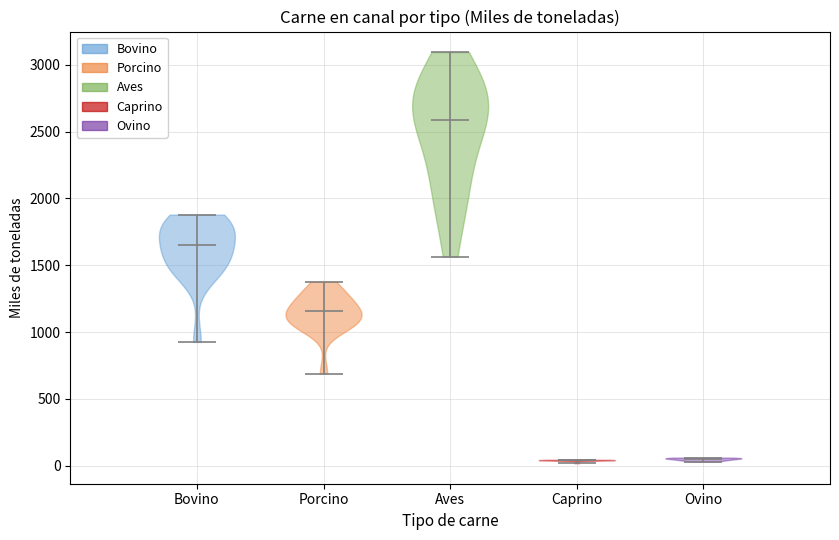

Where does the median line of the violin for Ovino sit on the y-axis? The values are not printed on the chart, so give them approximately, as read against the axis.

50